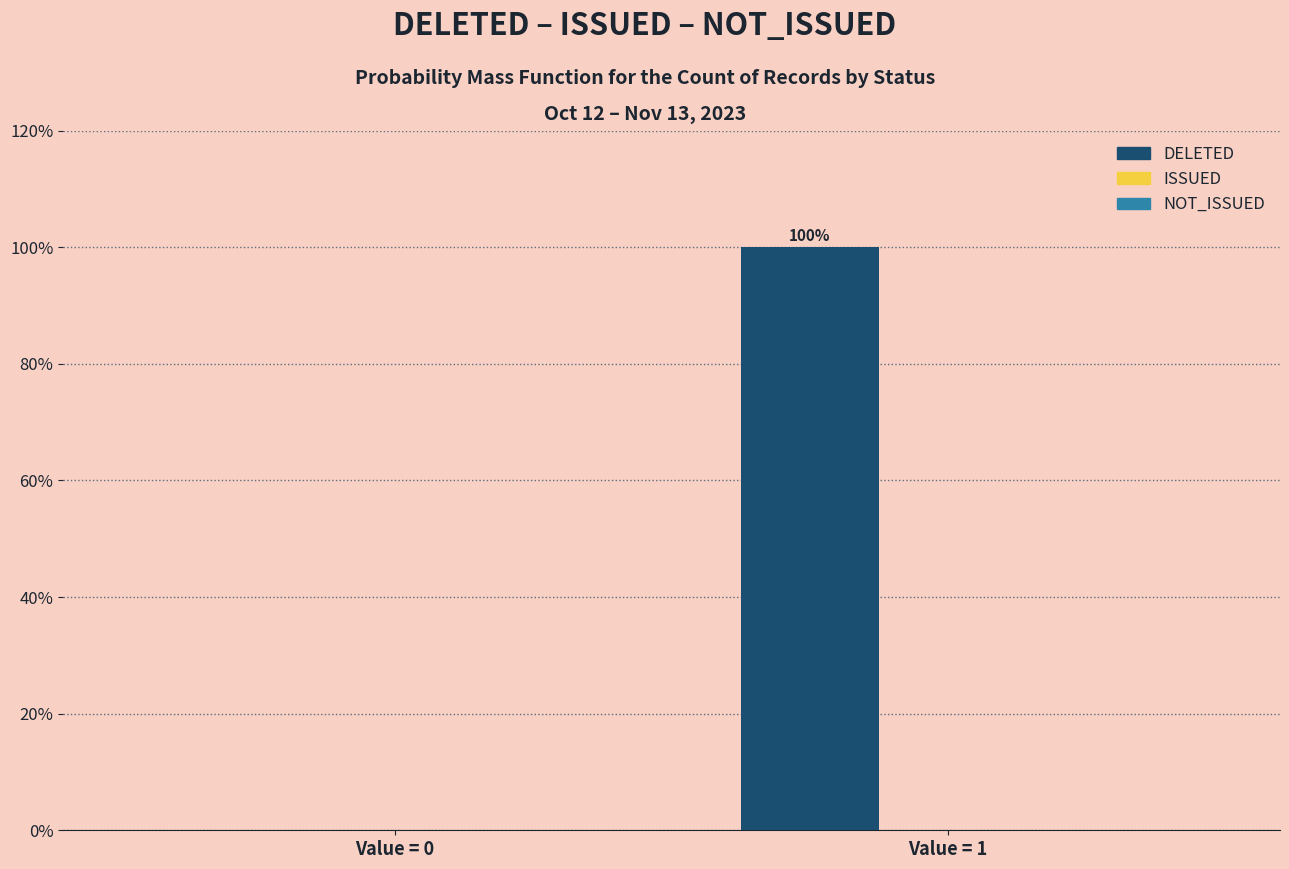

Reading left to right, list all the values displayed in this chart.

Value = 0=0	Value = 1=100